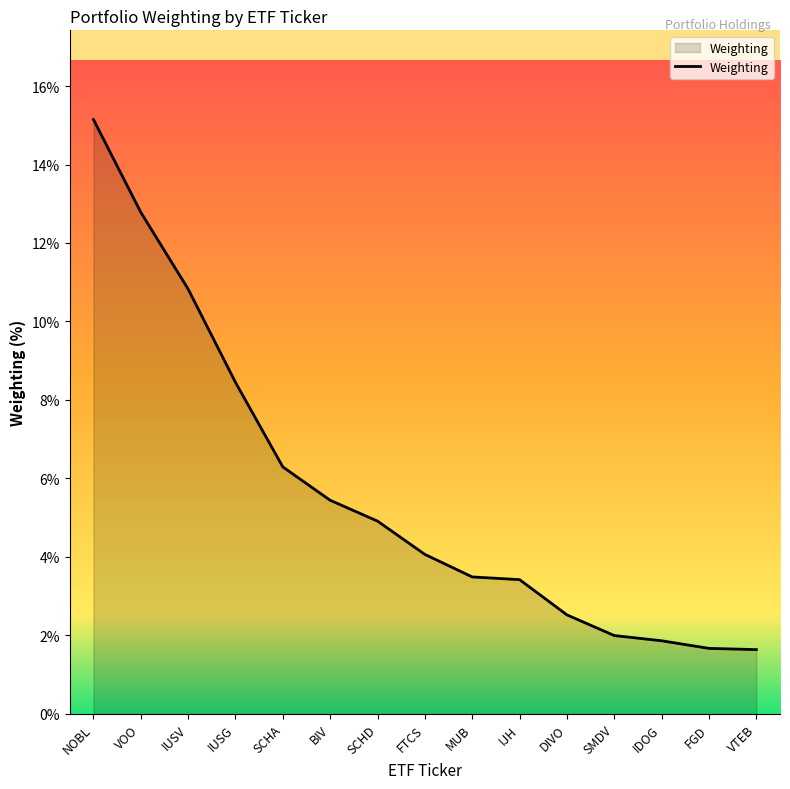

What is the ratio of the value at VOO to the value at FTCS?

3.1